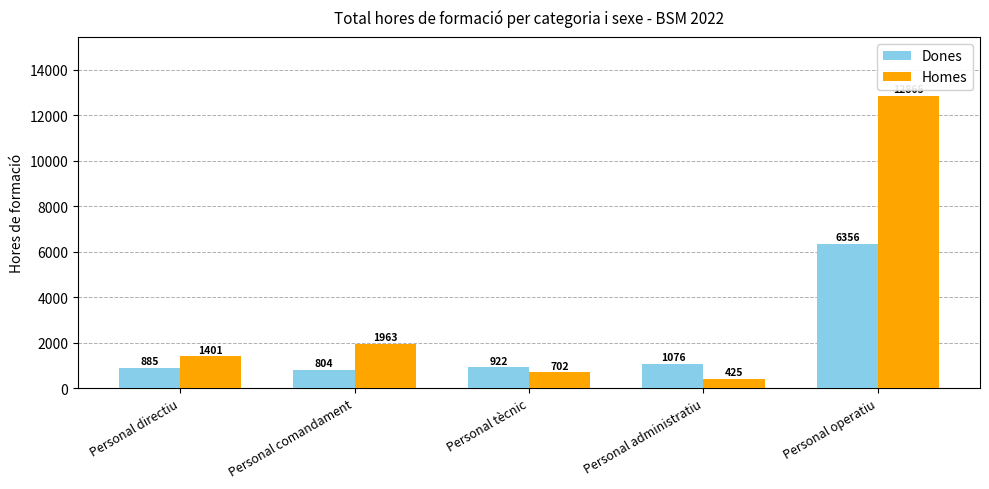

The Dones series shows 6355.9 at Personal operatiu. True or false?

True